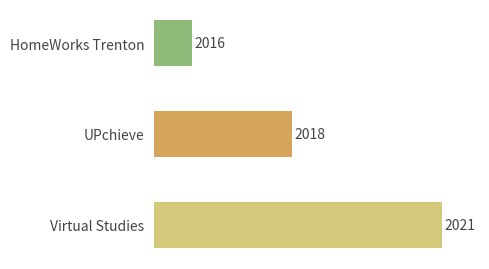

What is the sum of the values at UPchieve and Virtual Studies?

4039